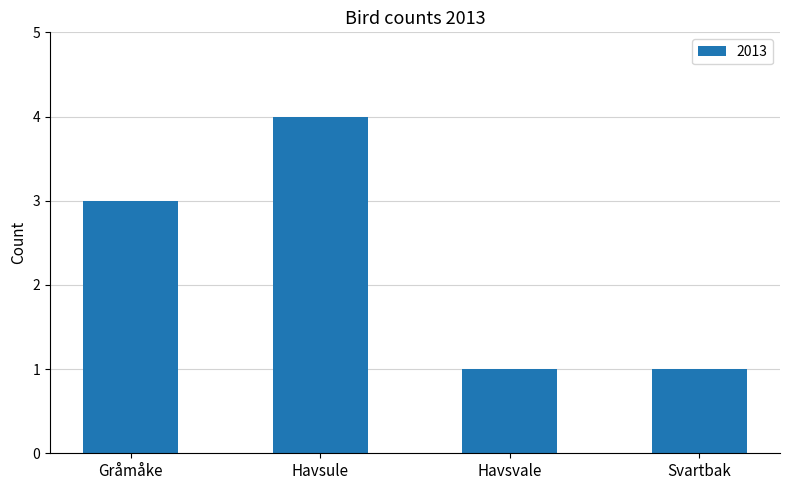

What value does the data have at Havsule?

4